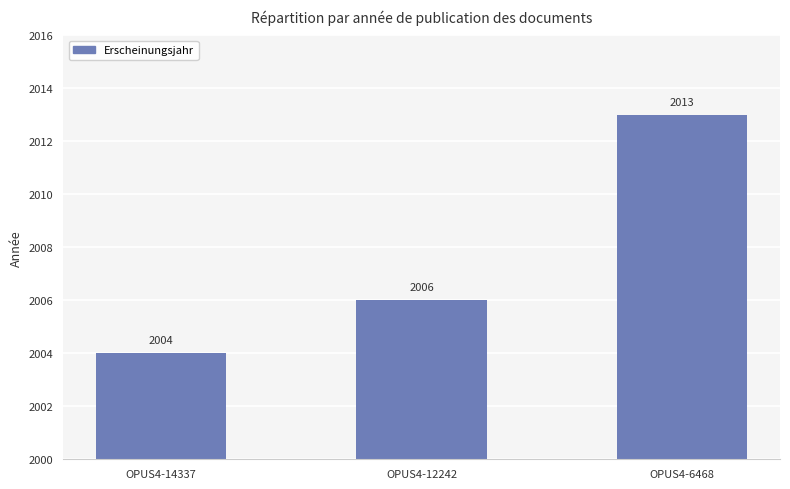

The value at OPUS4-12242 is 1274. True or false?

False